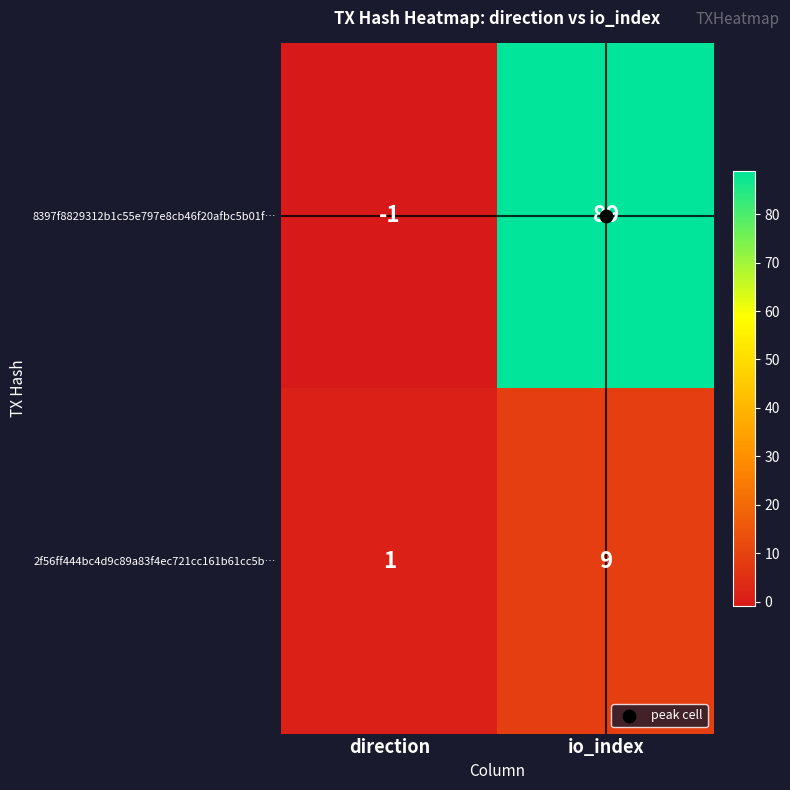

What is the sum of the 8397f8829312b1c55e797e8cb46f20afbc5b01f… values at direction and io_index?

88